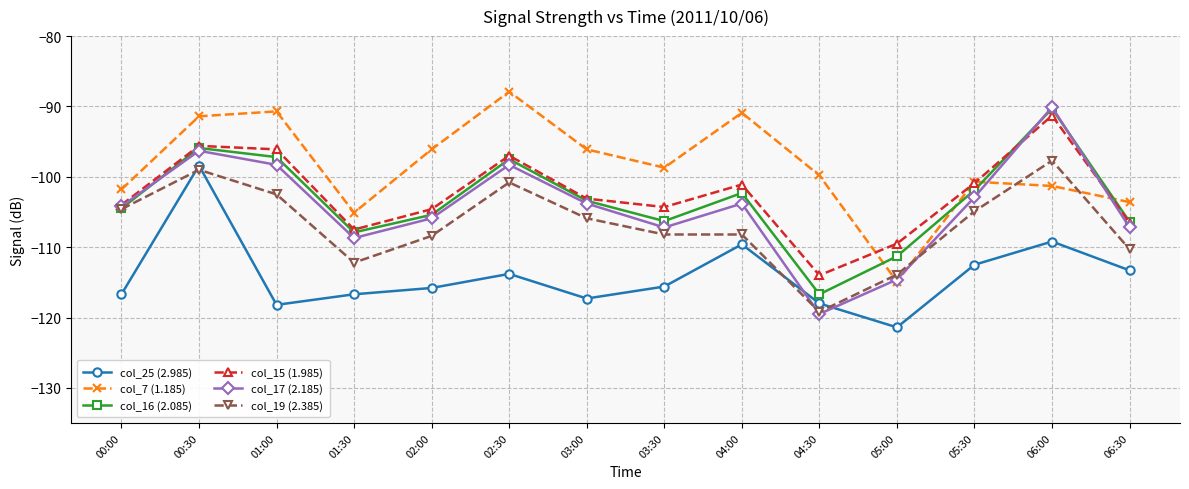

At which category does col_19 (2.385) reach its first local peak?

00:30